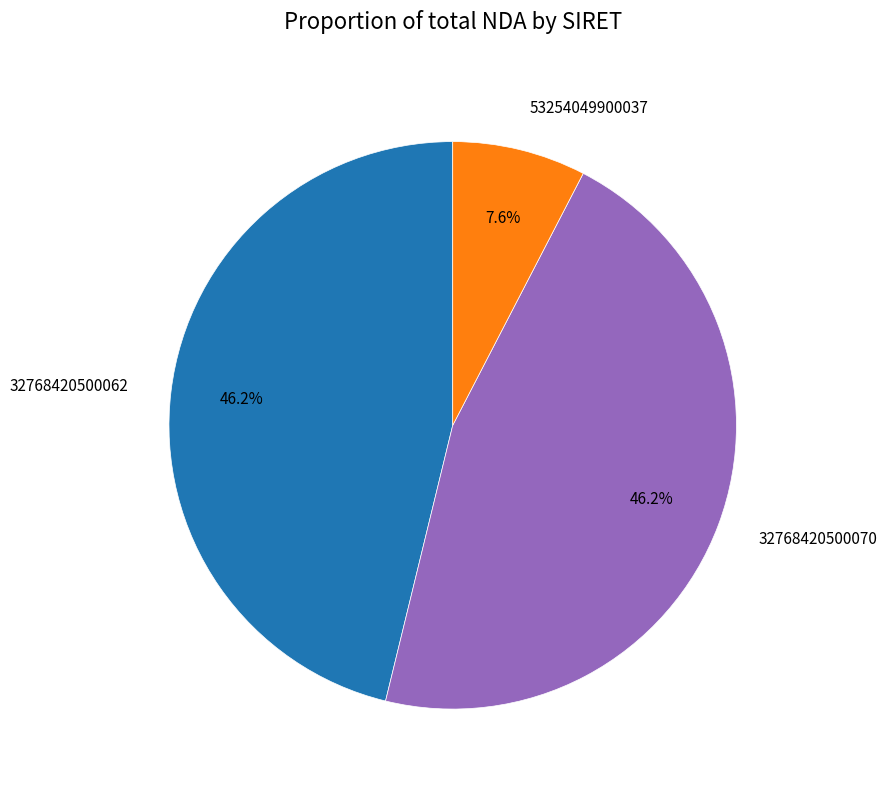

Is there a majority slice in this chart?

No